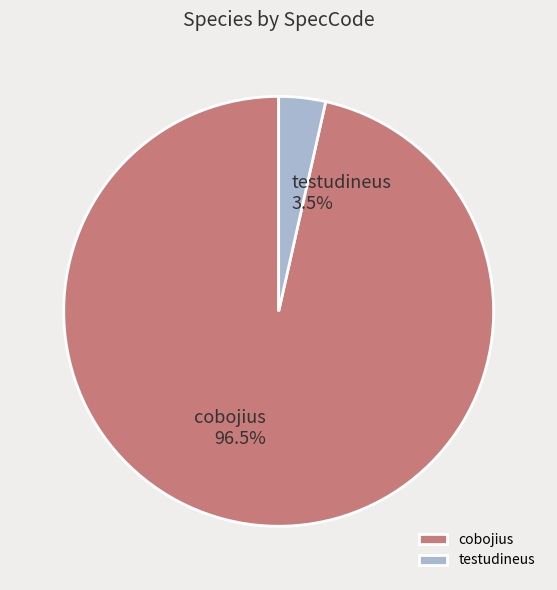

To the nearest percent, what is the combined percentage of cobojius and testudineus?

100%